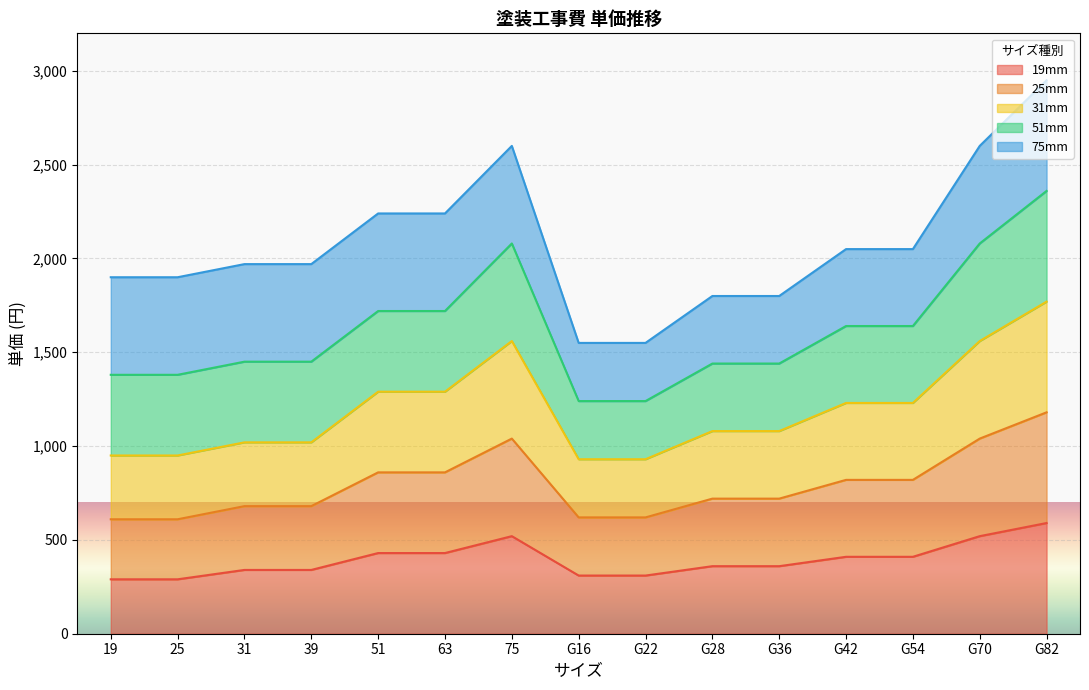

At which label does 19mm reach its peak?

G82